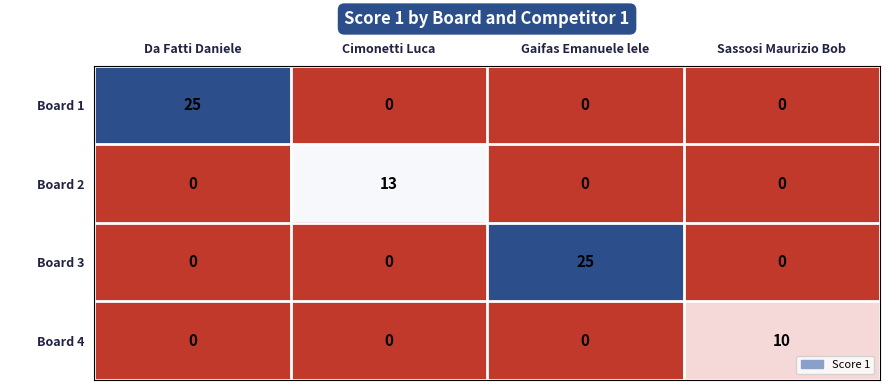

What is the spread (max minus min) of values at Cimonetti Luca?

13